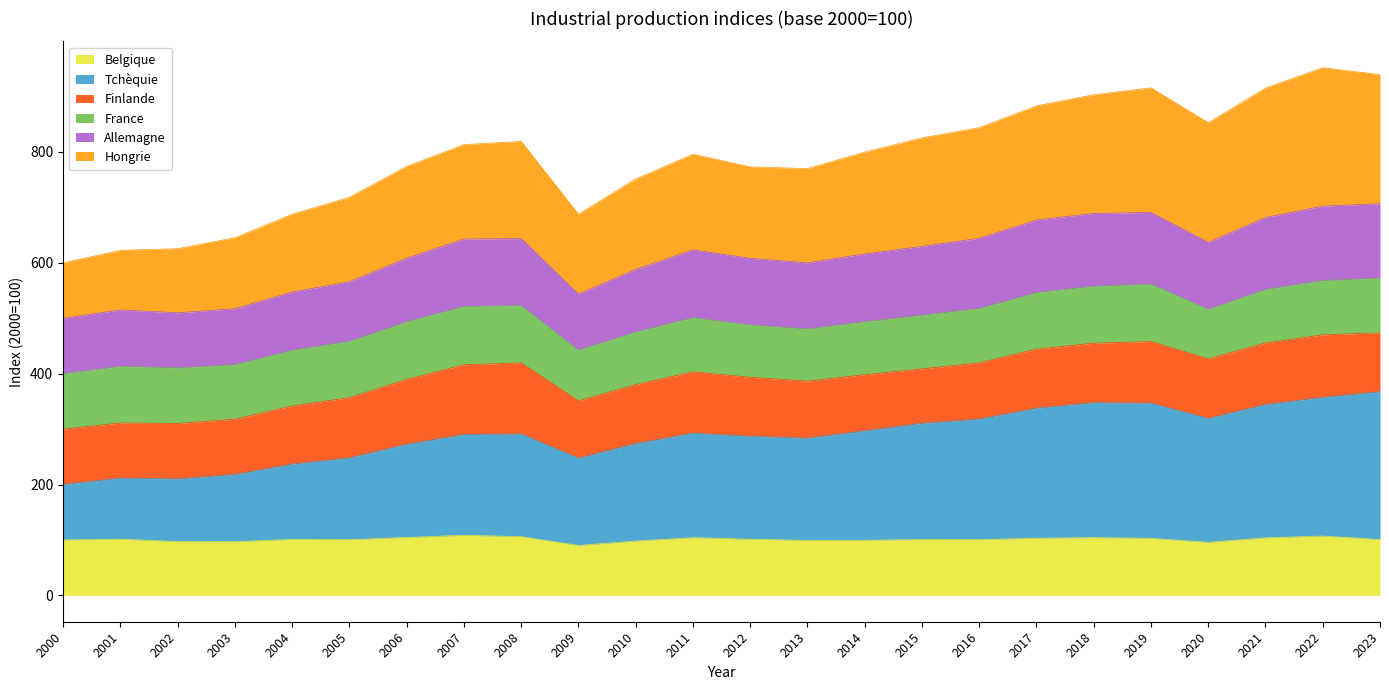

What is the total value across all series at 2019?

915.8